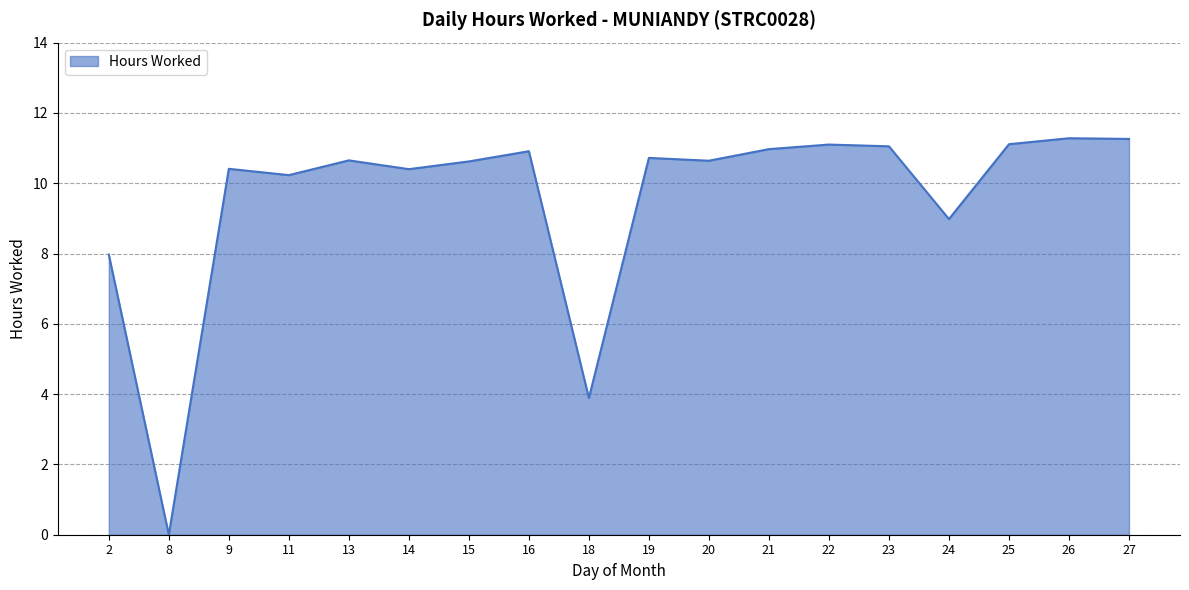

Approximately how many times larger is the value at 24 compared to 23?

0.8